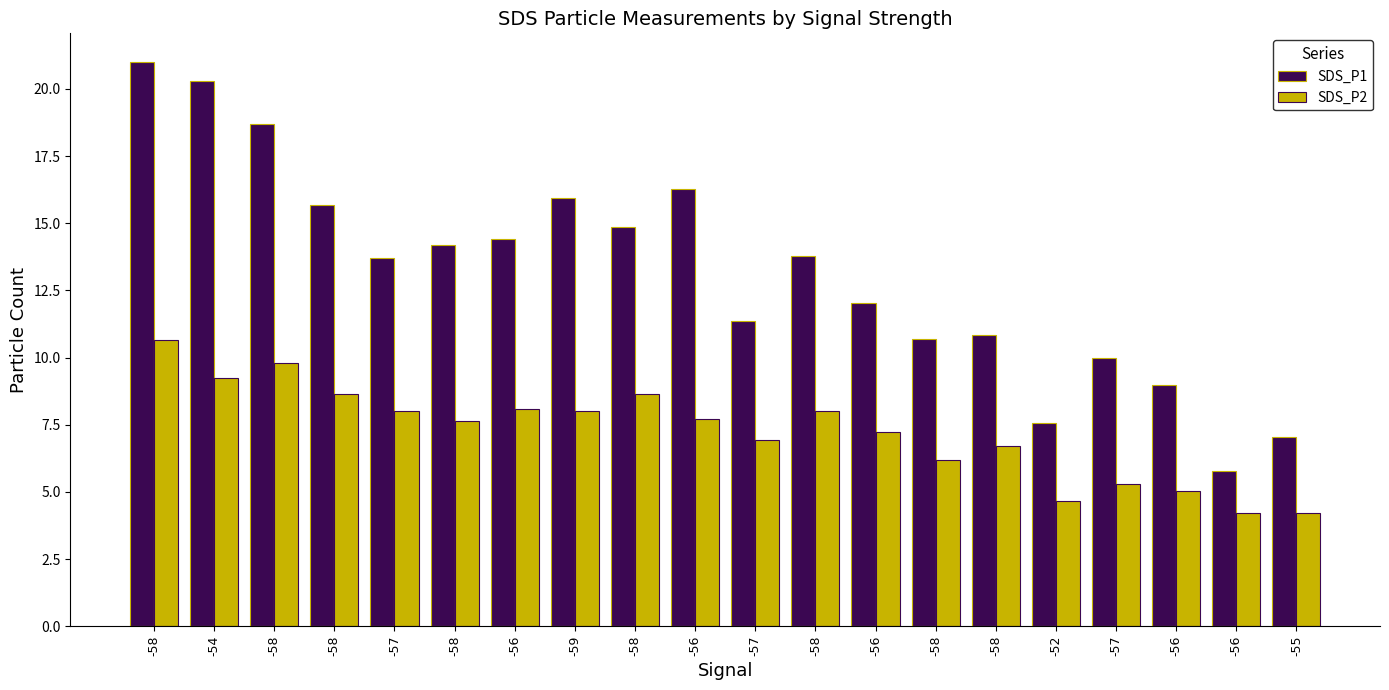

What is the value of the SDS_P2 bar at the 4th from the left?

10.7